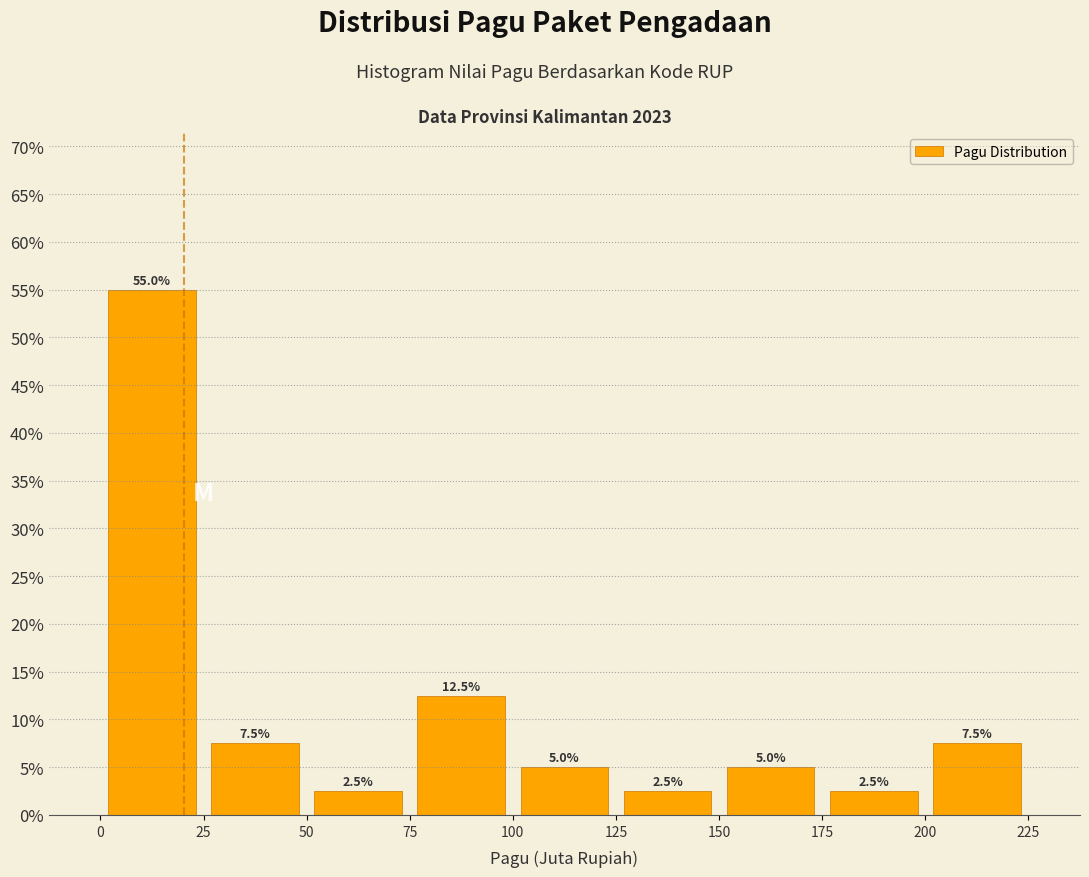

What is the height of the bar covering 175 to 200 on the x-axis?

2.5